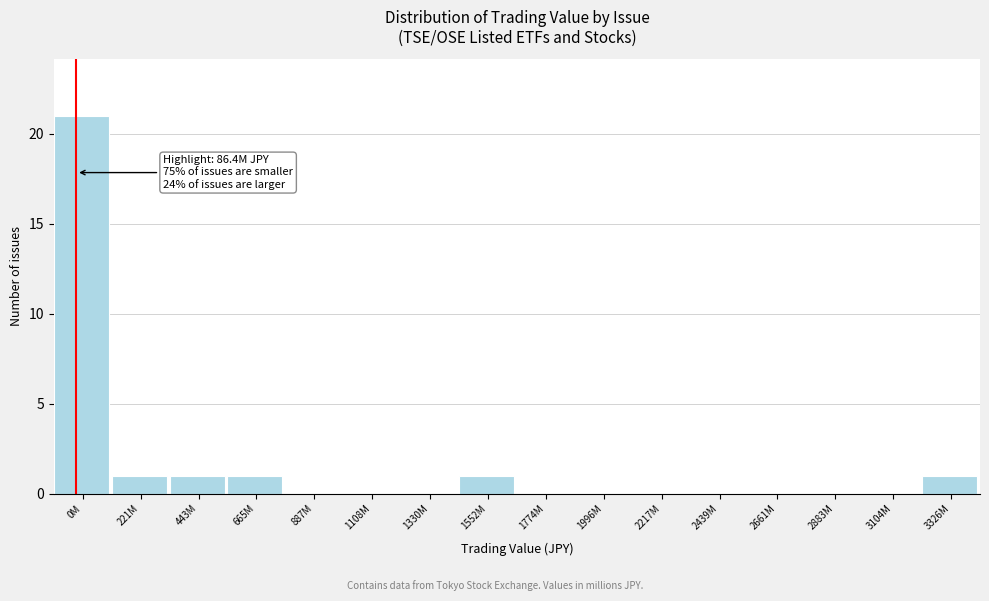

Reading left to right, transcribe all the data shown in this chart.

0M=21	221M=1	443M=1	665M=1	887M=0	1108M=0	1330M=0	1552M=1	1774M=0	1996M=0	2217M=0	2439M=0	2661M=0	2883M=0	3104M=0	3326M=1